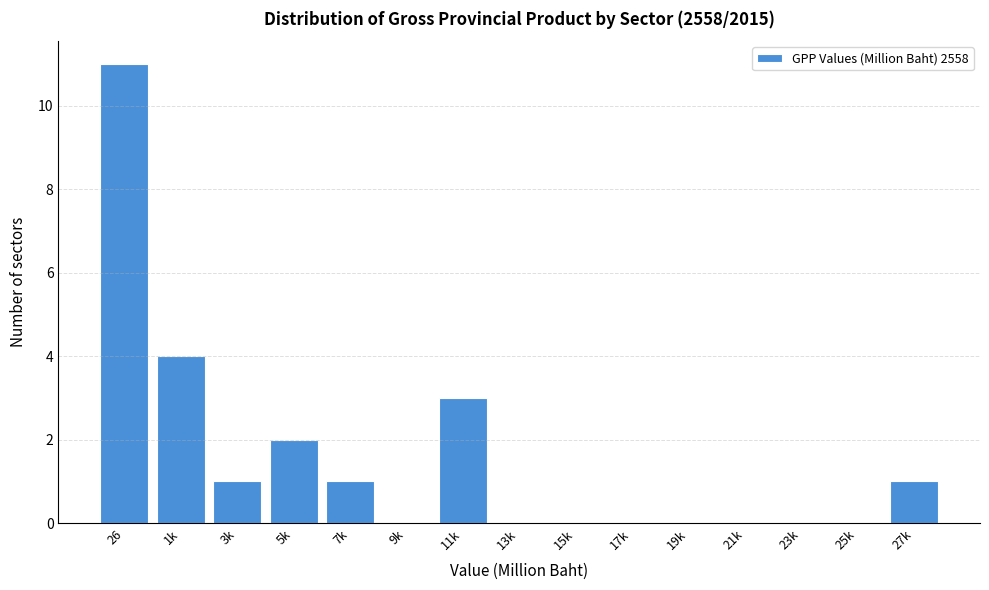

Reading left to right, transcribe all the data shown in this chart.

26=11	1k=4	3k=1	5k=2	7k=1	9k=0	11k=3	13k=0	15k=0	17k=0	19k=0	21k=0	23k=0	25k=0	27k=1